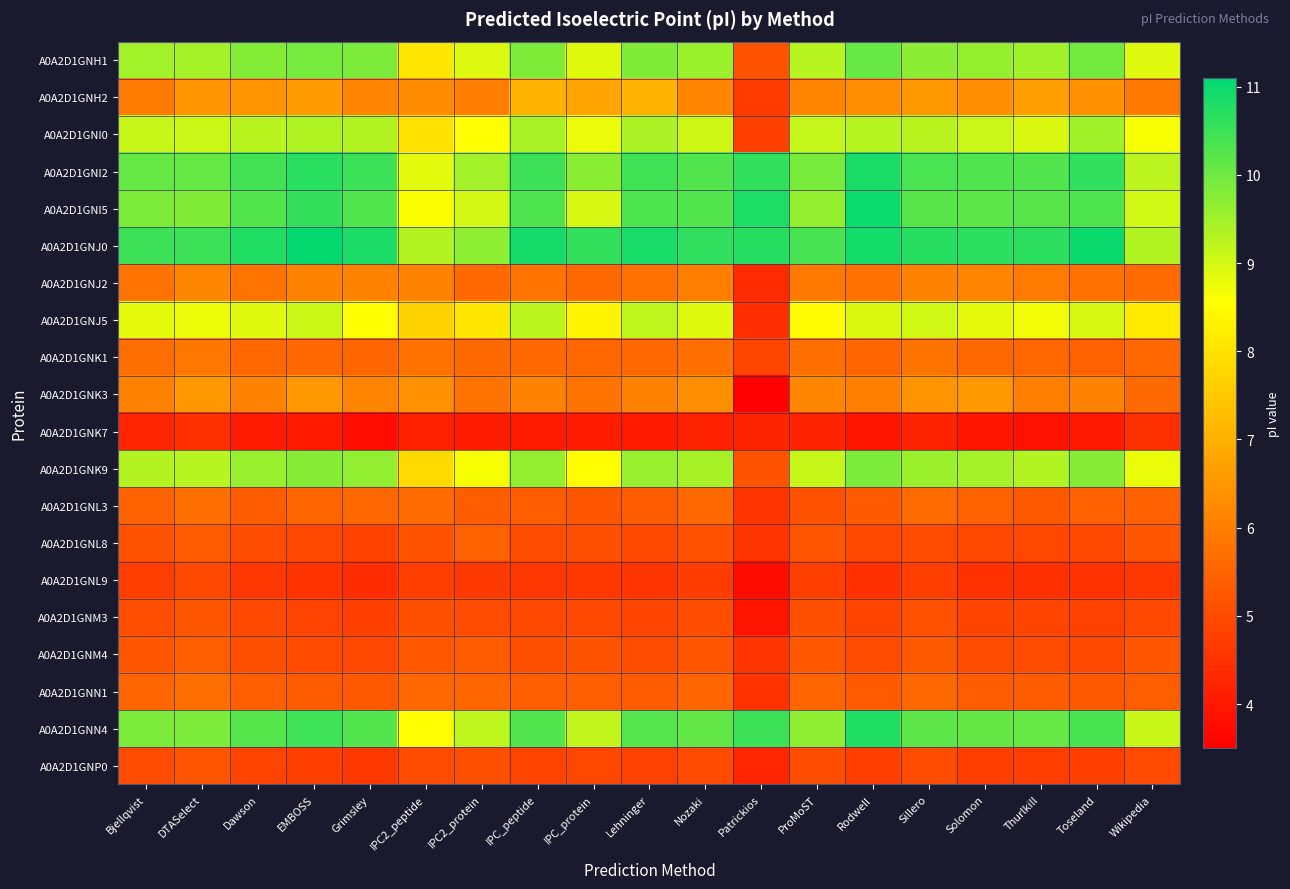

Reading left to right, what are all the values shown in this chart?

A0A2D1GNH1: Bjellqvist=9.5	DTASelect=9.5	Dawson=9.8	EMBOSS=9.9	Grimsley=9.9	IPC2_peptide=8.1	IPC2_protein=8.9	IPC_peptide=9.8	IPC_protein=8.9	Lehninger=9.8	Nozaki=9.5	Patrickios=5.2	ProMoST=9.3	Rodwell=10.1	Sillero=9.7	Solomon=9.6	Thurlkill=9.5	Toseland=10.0	Wikipedia=8.9
A0A2D1GNH2: Bjellqvist=5.9	DTASelect=6.4	Dawson=6.4	EMBOSS=6.6	Grimsley=6.1	IPC2_peptide=6.3	IPC2_protein=6.0	IPC_peptide=7.1	IPC_protein=6.8	Lehninger=7.1	Nozaki=6.2	Patrickios=4.7	ProMoST=6.2	Rodwell=6.3	Sillero=6.5	Solomon=6.3	Thurlkill=6.6	Toseland=6.4	Wikipedia=5.9
A0A2D1GNI0: Bjellqvist=9.1	DTASelect=9.1	Dawson=9.3	EMBOSS=9.4	Grimsley=9.3	IPC2_peptide=8.0	IPC2_protein=8.5	IPC_peptide=9.4	IPC_protein=8.8	Lehninger=9.4	Nozaki=9.0	Patrickios=4.8	ProMoST=9.2	Rodwell=9.3	Sillero=9.3	Solomon=9.1	Thurlkill=8.9	Toseland=9.5	Wikipedia=8.6
A0A2D1GNI2: Bjellqvist=10.1	DTASelect=10.1	Dawson=10.4	EMBOSS=10.7	Grimsley=10.5	IPC2_peptide=8.8	IPC2_protein=9.5	IPC_peptide=10.5	IPC_protein=9.7	Lehninger=10.5	Nozaki=10.3	Patrickios=10.6	ProMoST=9.9	Rodwell=10.8	Sillero=10.3	Solomon=10.3	Thurlkill=10.3	Toseland=10.6	Wikipedia=9.2
A0A2D1GNI5: Bjellqvist=9.9	DTASelect=9.8	Dawson=10.3	EMBOSS=10.6	Grimsley=10.3	IPC2_peptide=8.6	IPC2_protein=9.0	IPC_peptide=10.3	IPC_protein=9.0	Lehninger=10.3	Nozaki=10.3	Patrickios=10.8	ProMoST=9.6	Rodwell=11.0	Sillero=10.2	Solomon=10.2	Thurlkill=10.2	Toseland=10.3	Wikipedia=9.0
A0A2D1GNJ0: Bjellqvist=10.5	DTASelect=10.5	Dawson=10.8	EMBOSS=11.1	Grimsley=10.8	IPC2_peptide=9.3	IPC2_protein=9.7	IPC_peptide=10.9	IPC_protein=10.6	Lehninger=10.9	Nozaki=10.6	Patrickios=10.7	ProMoST=10.4	Rodwell=10.9	Sillero=10.7	Solomon=10.7	Thurlkill=10.6	Toseland=11.0	Wikipedia=9.3
A0A2D1GNJ2: Bjellqvist=5.8	DTASelect=6.2	Dawson=5.8	EMBOSS=6.1	Grimsley=6.1	IPC2_peptide=6.1	IPC2_protein=5.6	IPC_peptide=5.8	IPC_protein=5.6	Lehninger=5.8	Nozaki=6.0	Patrickios=4.4	ProMoST=5.9	Rodwell=5.8	Sillero=6.1	Solomon=6.2	Thurlkill=5.9	Toseland=5.8	Wikipedia=5.6
A0A2D1GNJ5: Bjellqvist=8.8	DTASelect=8.7	Dawson=8.9	EMBOSS=9.1	Grimsley=8.6	IPC2_peptide=7.7	IPC2_protein=8.1	IPC_peptide=9.2	IPC_protein=8.3	Lehninger=9.2	Nozaki=8.9	Patrickios=4.4	ProMoST=8.5	Rodwell=8.9	Sillero=9.0	Solomon=8.8	Thurlkill=8.7	Toseland=9.0	Wikipedia=8.2
A0A2D1GNK1: Bjellqvist=5.7	DTASelect=5.9	Dawson=5.6	EMBOSS=5.6	Grimsley=5.5	IPC2_peptide=5.8	IPC2_protein=5.6	IPC_peptide=5.6	IPC_protein=5.6	Lehninger=5.5	Nozaki=5.7	Patrickios=4.9	ProMoST=5.7	Rodwell=5.5	Sillero=5.8	Solomon=5.6	Thurlkill=5.6	Toseland=5.5	Wikipedia=5.6
A0A2D1GNK3: Bjellqvist=6.1	DTASelect=6.5	Dawson=6.1	EMBOSS=6.5	Grimsley=6.1	IPC2_peptide=6.4	IPC2_protein=5.8	IPC_peptide=6.1	IPC_protein=5.8	Lehninger=6.1	Nozaki=6.3	Patrickios=3.6	ProMoST=6.2	Rodwell=6.1	Sillero=6.4	Solomon=6.5	Thurlkill=6.1	Toseland=6.1	Wikipedia=5.6
A0A2D1GNK7: Bjellqvist=4.3	DTASelect=4.5	Dawson=4.1	EMBOSS=4.0	Grimsley=3.8	IPC2_peptide=4.2	IPC2_protein=4.1	IPC_peptide=4.1	IPC_protein=4.1	Lehninger=4.0	Nozaki=4.2	Patrickios=4.2	ProMoST=4.2	Rodwell=3.9	Sillero=4.2	Solomon=3.9	Thurlkill=3.9	Toseland=4.0	Wikipedia=4.5
A0A2D1GNK9: Bjellqvist=9.3	DTASelect=9.3	Dawson=9.6	EMBOSS=9.8	Grimsley=9.6	IPC2_peptide=7.8	IPC2_protein=8.6	IPC_peptide=9.6	IPC_protein=8.5	Lehninger=9.6	Nozaki=9.4	Patrickios=5.2	ProMoST=9.1	Rodwell=9.9	Sillero=9.5	Solomon=9.4	Thurlkill=9.3	Toseland=9.8	Wikipedia=8.8
A0A2D1GNL3: Bjellqvist=5.5	DTASelect=5.7	Dawson=5.3	EMBOSS=5.5	Grimsley=5.5	IPC2_peptide=5.6	IPC2_protein=5.4	IPC_peptide=5.4	IPC_protein=5.2	Lehninger=5.3	Nozaki=5.5	Patrickios=4.6	ProMoST=5.1	Rodwell=5.3	Sillero=5.6	Solomon=5.5	Thurlkill=5.3	Toseland=5.4	Wikipedia=5.4
A0A2D1GNL8: Bjellqvist=5.2	DTASelect=5.3	Dawson=5.0	EMBOSS=4.9	Grimsley=4.8	IPC2_peptide=5.2	IPC2_protein=5.4	IPC_peptide=5.0	IPC_protein=5.1	Lehninger=5.0	Nozaki=5.1	Patrickios=4.6	ProMoST=5.2	Rodwell=4.9	Sillero=5.0	Solomon=4.9	Thurlkill=4.9	Toseland=4.9	Wikipedia=5.2
A0A2D1GNL9: Bjellqvist=4.7	DTASelect=5.0	Dawson=4.6	EMBOSS=4.5	Grimsley=4.4	IPC2_peptide=4.7	IPC2_protein=4.7	IPC_peptide=4.6	IPC_protein=4.6	Lehninger=4.6	Nozaki=4.7	Patrickios=3.8	ProMoST=4.8	Rodwell=4.5	Sillero=4.8	Solomon=4.5	Thurlkill=4.5	Toseland=4.5	Wikipedia=4.6
A0A2D1GNM3: Bjellqvist=5.1	DTASelect=5.2	Dawson=4.9	EMBOSS=4.8	Grimsley=4.8	IPC2_peptide=5.1	IPC2_protein=5.0	IPC_peptide=4.9	IPC_protein=5.0	Lehninger=4.9	Nozaki=5.0	Patrickios=3.9	ProMoST=5.1	Rodwell=4.8	Sillero=5.1	Solomon=4.9	Thurlkill=4.9	Toseland=4.8	Wikipedia=4.9
A0A2D1GNM4: Bjellqvist=5.2	DTASelect=5.4	Dawson=5.1	EMBOSS=5.0	Grimsley=4.9	IPC2_peptide=5.3	IPC2_protein=5.3	IPC_peptide=5.1	IPC_protein=5.2	Lehninger=5.1	Nozaki=5.2	Patrickios=4.5	ProMoST=5.3	Rodwell=5.0	Sillero=5.3	Solomon=5.0	Thurlkill=5.0	Toseland=5.0	Wikipedia=5.2
A0A2D1GNN1: Bjellqvist=5.5	DTASelect=5.7	Dawson=5.4	EMBOSS=5.3	Grimsley=5.3	IPC2_peptide=5.6	IPC2_protein=5.5	IPC_peptide=5.4	IPC_protein=5.4	Lehninger=5.3	Nozaki=5.5	Patrickios=4.5	ProMoST=5.5	Rodwell=5.3	Sillero=5.6	Solomon=5.4	Thurlkill=5.3	Toseland=5.3	Wikipedia=5.4
A0A2D1GNN4: Bjellqvist=9.9	DTASelect=9.9	Dawson=10.2	EMBOSS=10.5	Grimsley=10.3	IPC2_peptide=8.5	IPC2_protein=9.2	IPC_peptide=10.3	IPC_protein=9.2	Lehninger=10.2	Nozaki=10.1	Patrickios=10.5	ProMoST=9.7	Rodwell=10.8	Sillero=10.2	Solomon=10.1	Thurlkill=10.1	Toseland=10.4	Wikipedia=9.1
A0A2D1GNP0: Bjellqvist=5.0	DTASelect=5.2	Dawson=4.9	EMBOSS=4.8	Grimsley=4.6	IPC2_peptide=5.0	IPC2_protein=5.1	IPC_peptide=4.9	IPC_protein=4.9	Lehninger=4.8	Nozaki=5.0	Patrickios=4.3	ProMoST=5.0	Rodwell=4.7	Sillero=5.0	Solomon=4.7	Thurlkill=4.7	Toseland=4.8	Wikipedia=5.0